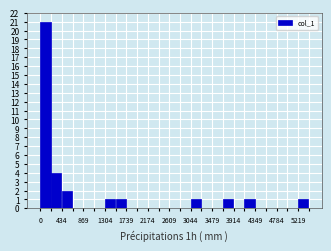

Reading left to right, transcribe this chart: for each bar, give the range it covers on the x-axis and its height. Neither the bar edges nor the heights are printed on the chart, so give them approximately, as read against the axes.

0 to 200: 21
200 to 450: 4
450 to 650: 2
650 to 850: 0
850 to 1100: 0
1100 to 1300: 0
1300 to 1500: 1
1500 to 1750: 1
1750 to 1950: 0
1950 to 2150: 0
2150 to 2400: 0
2400 to 2600: 0
2600 to 2850: 0
2850 to 3050: 0
3050 to 3250: 1
3250 to 3500: 0
3500 to 3700: 0
3700 to 3900: 1
3900 to 4150: 0
4150 to 4350: 1
4350 to 4550: 0
4550 to 4800: 0
4800 to 5000: 0
5000 to 5200: 0
5200 to 5450: 1